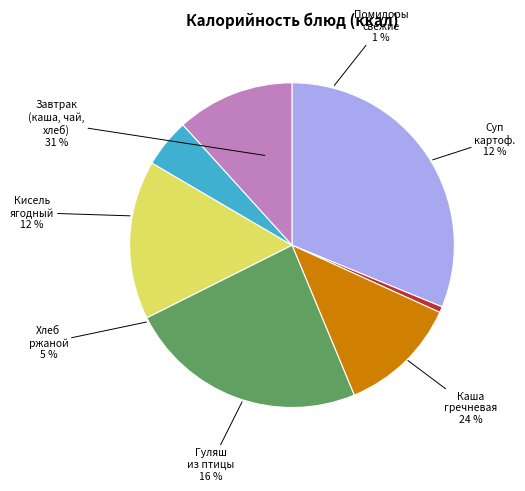

How many segments does this pie chart have?

7